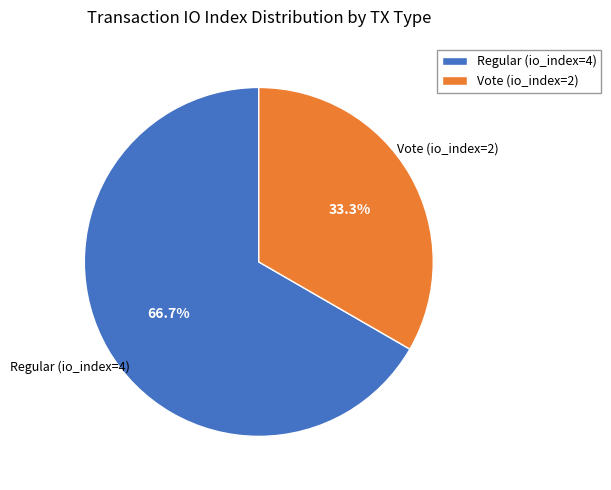

The Vote (io_index=2) slice represents 40% of the pie. True or false?

False